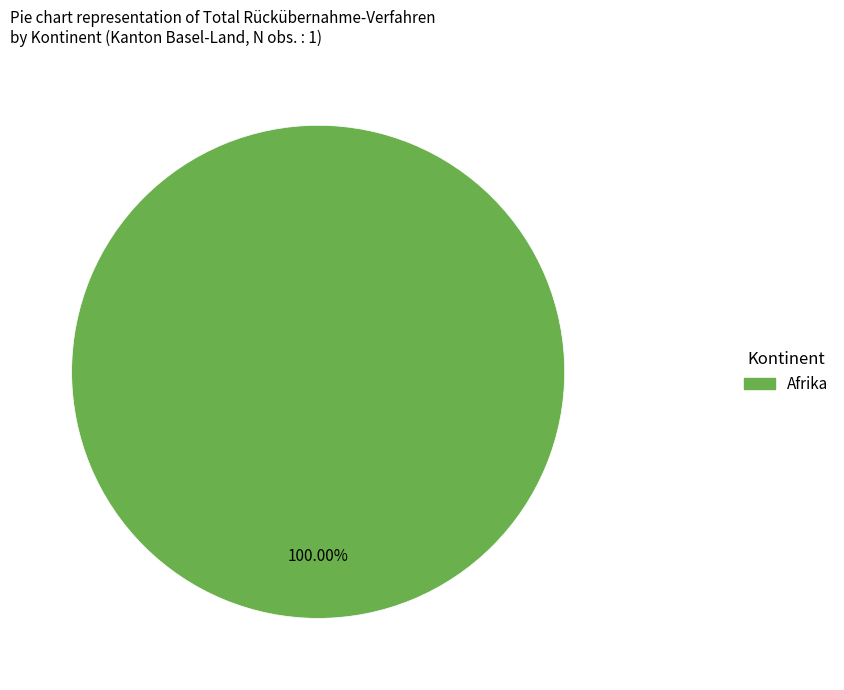

Is there any slice that represents more than half of the pie?

Yes